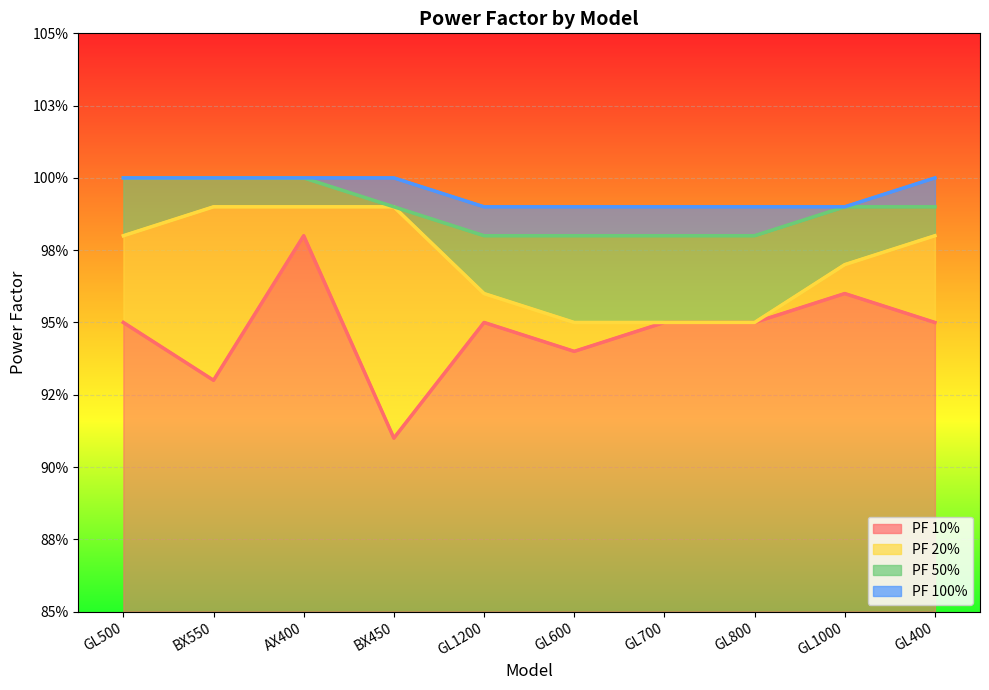

What is the average value of the PF 50% series?

1.0